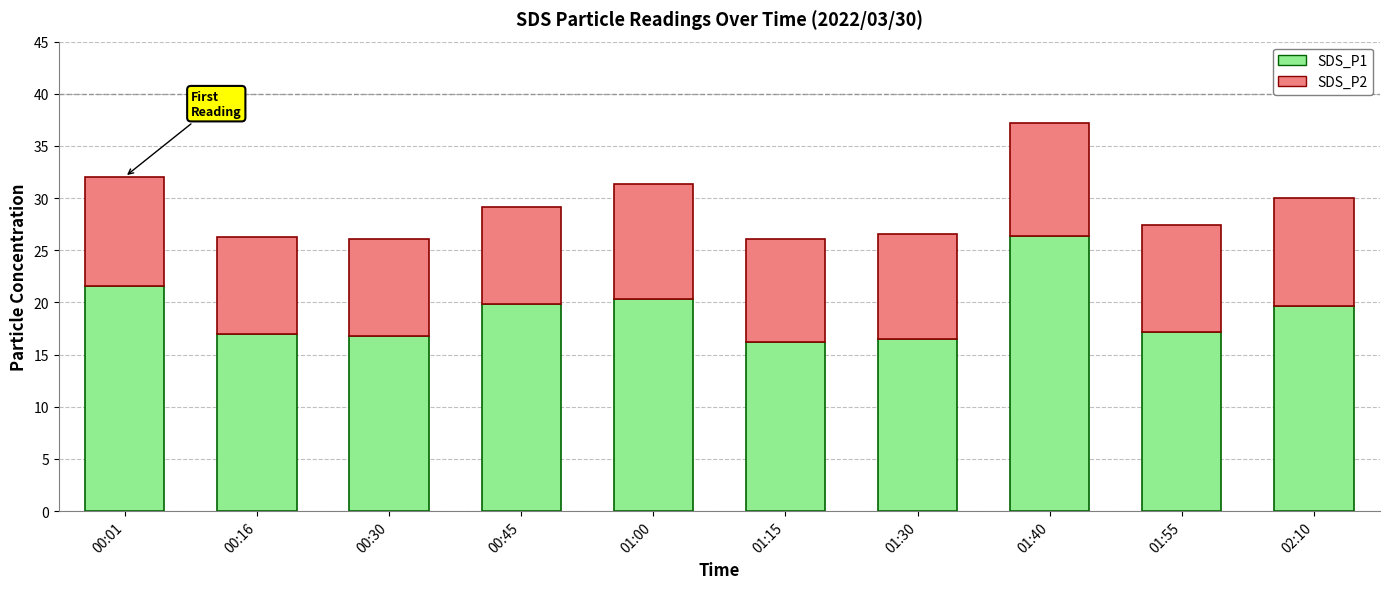

The value of SDS_P1 at 01:55 is 17.2. True or false?

True